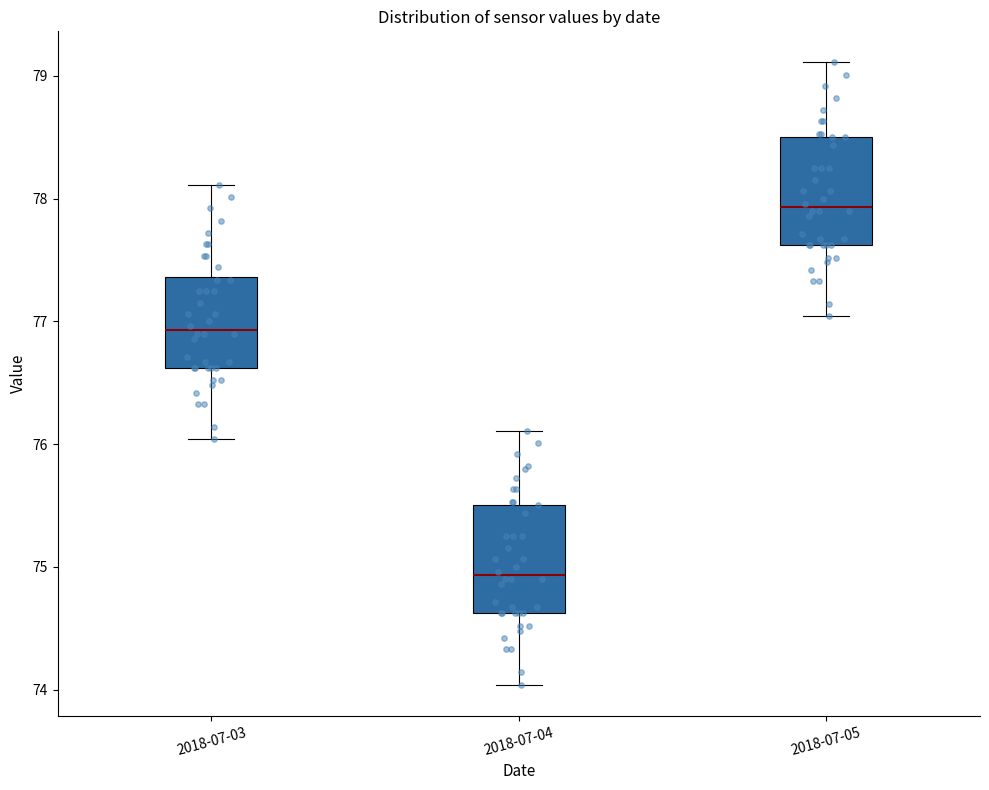

Where does the lower whisker of the box for 2018-07-05 end on the y-axis? The values are not printed on the chart, so give them approximately, as read against the axis.

77.0